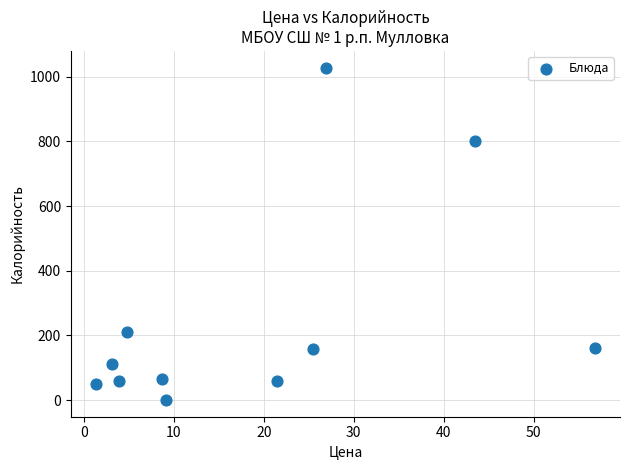

What Y value in the scatter plot is closest to 514?

800.9